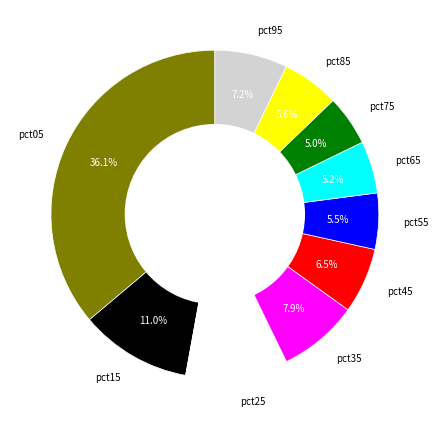

Combined, do pct65 and pct75 account for over 50%?

No